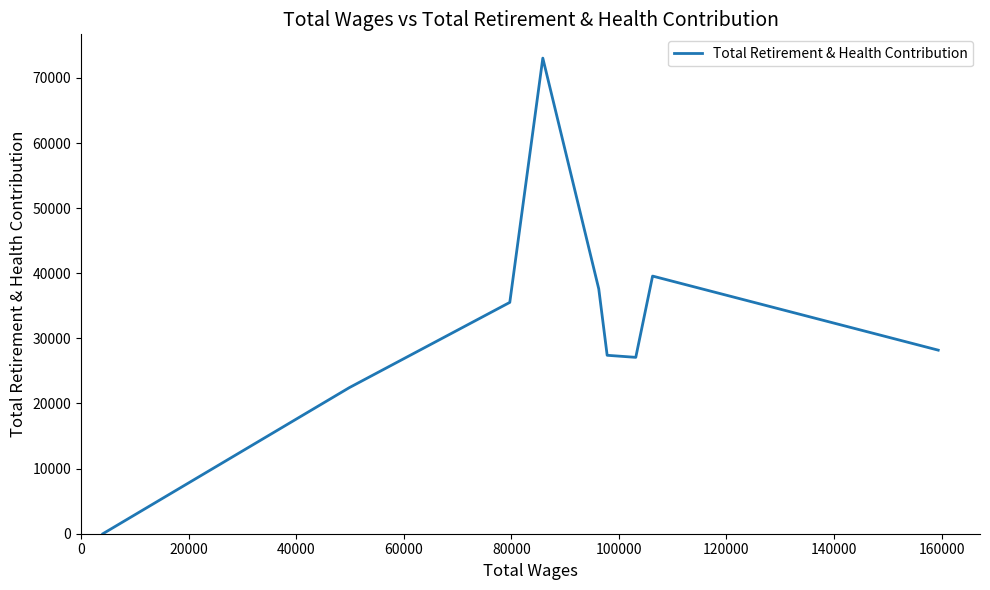

How many categories are shown in the chart?

9